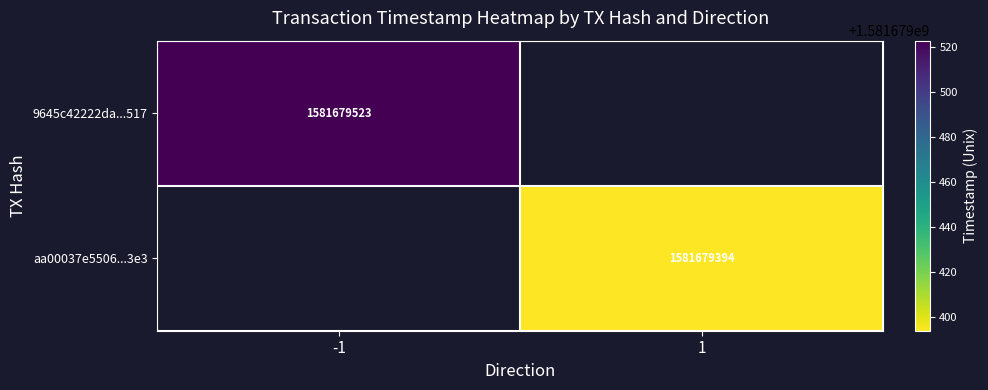

What is the difference between the highest and lowest values at time_stamp?

129